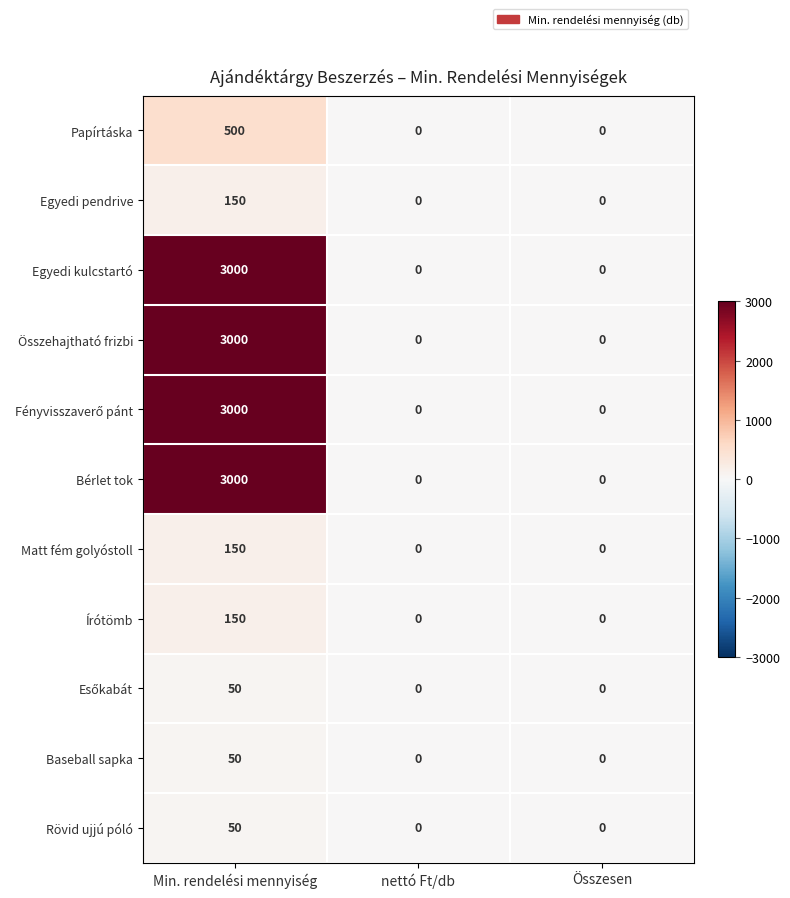

At which category is the sum across all series the highest?

Min. rendelési mennyiség